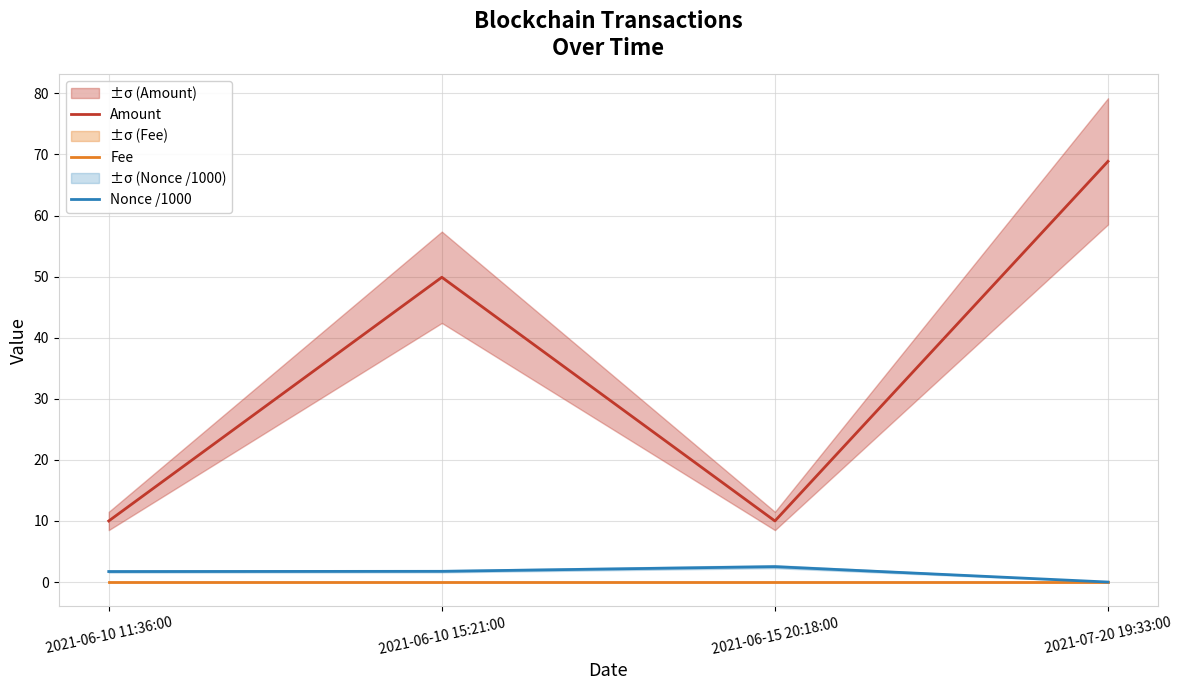

Reading left to right, transcribe all the data shown in this chart.

Amount: 2021-06-10 11:36:00=10.0	2021-06-10 15:21:00=49.9	2021-06-15 20:18:00=10.0	2021-07-20 19:33:00=68.9
Fee: 2021-06-10 11:36:00=0.0	2021-06-10 15:21:00=0.0	2021-06-15 20:18:00=0.0	2021-07-20 19:33:00=0.0
Nonce /1000: 2021-06-10 11:36:00=1.7	2021-06-10 15:21:00=1.8	2021-06-15 20:18:00=2.5	2021-07-20 19:33:00=0.0